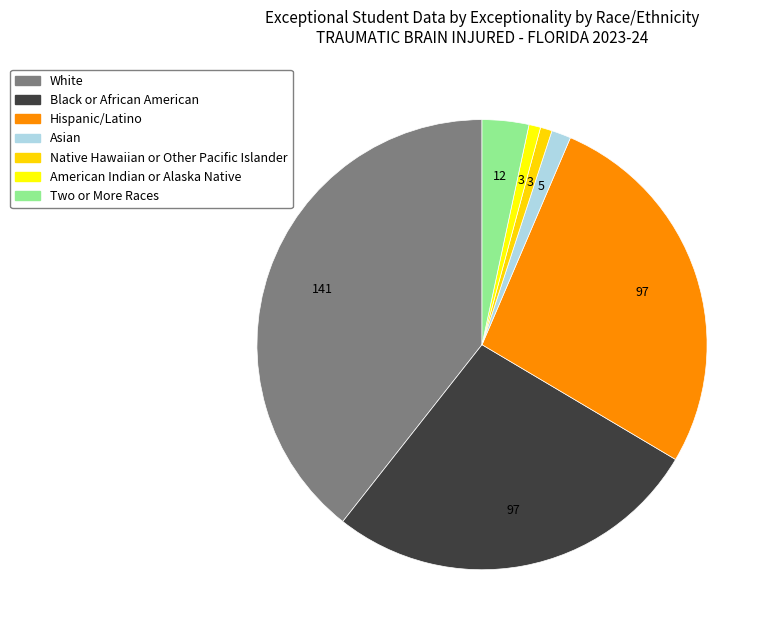

How many slices are in this pie chart?

7